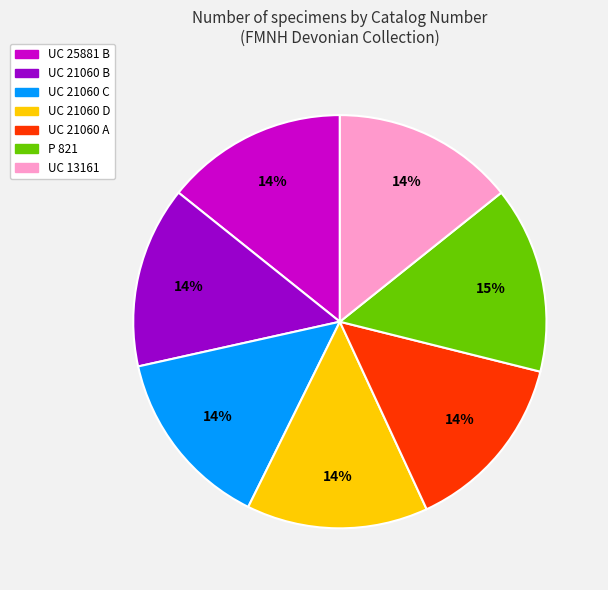

To the nearest percent, what percentage of the pie is UC 21060 B?

14%